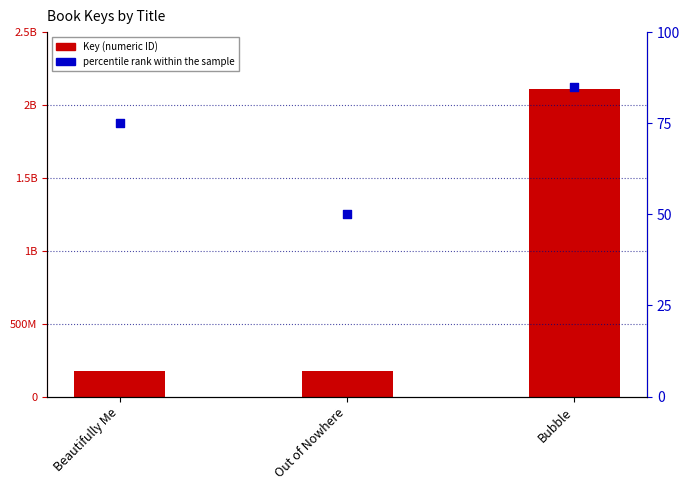

Is the value of percentile rank within the sample at Beautifully Me greater than the value of Key at Out of Nowhere?

No